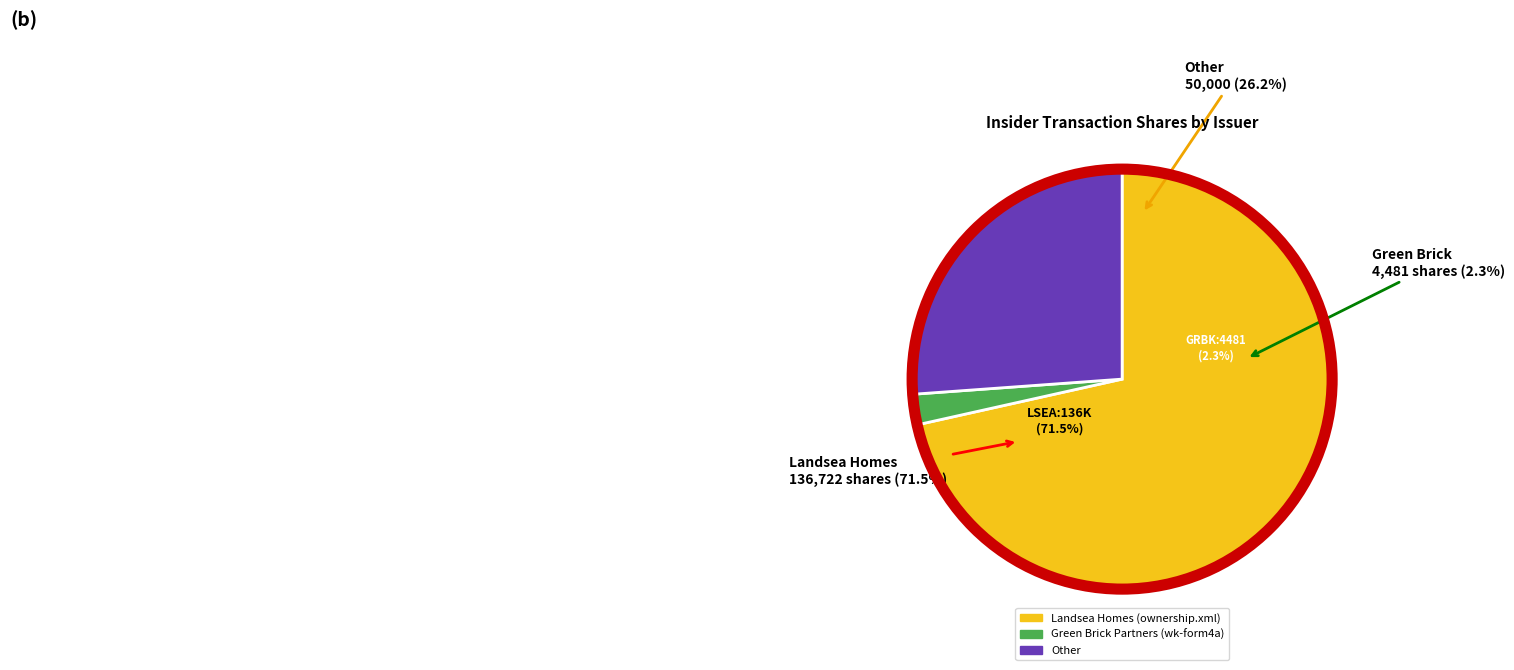

True or false: Other Filings accounts for 13% of the total.

False